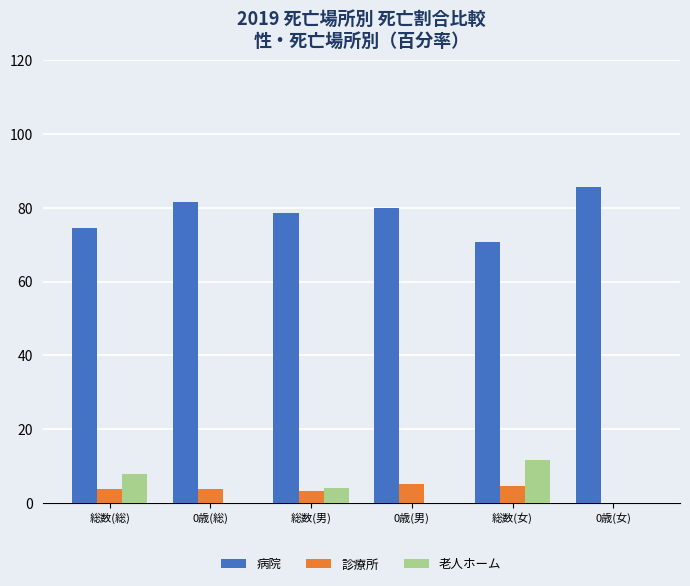

The value of 老人ホーム at 総数(男) is 3.9. True or false?

True